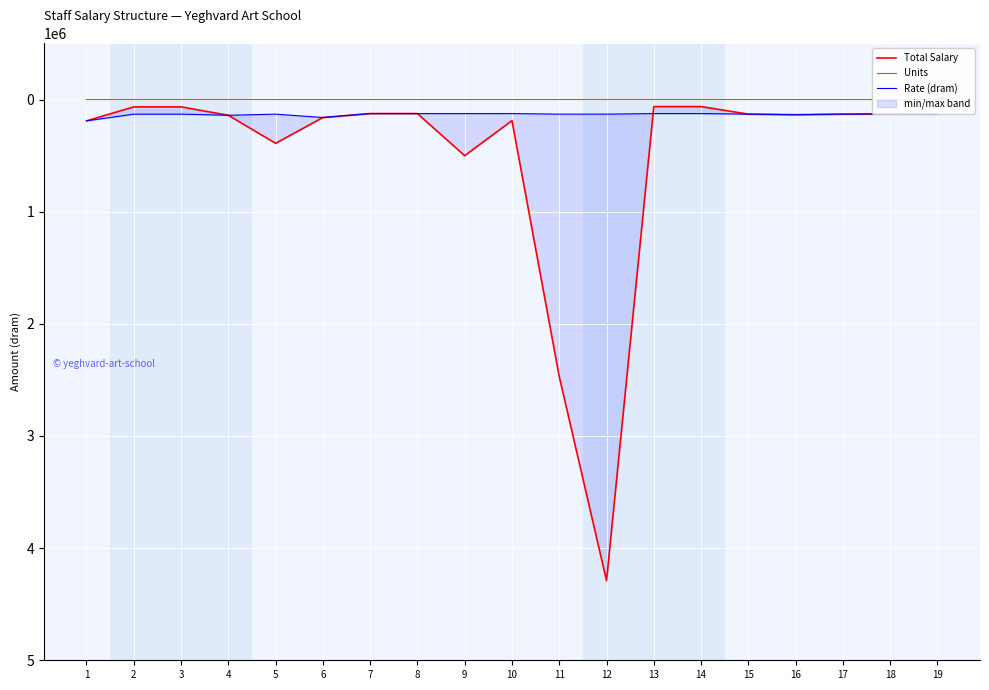

Which has a higher value, 10 or 6?

10